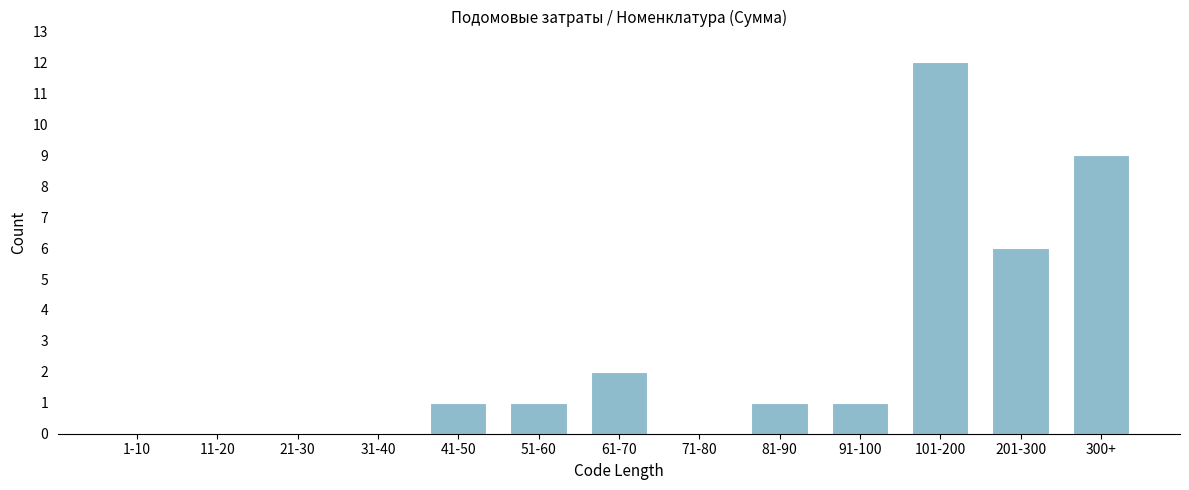

Reading left to right, list all the values displayed in this chart.

1-10=0	11-20=0	21-30=0	31-40=0	41-50=1	51-60=1	61-70=2	71-80=0	81-90=1	91-100=1	101-200=12	201-300=6	300+=9